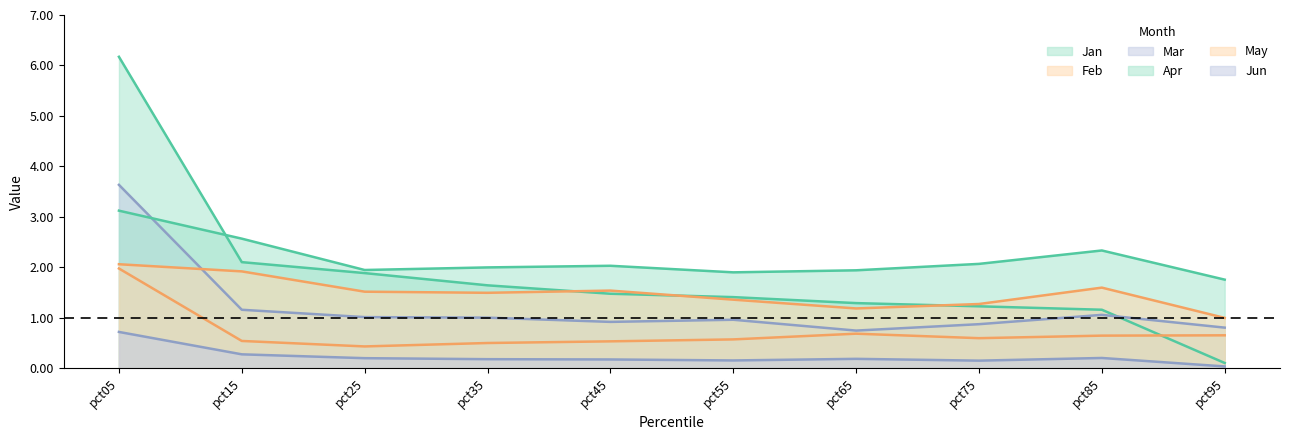

How many data points in May are above 1?

9